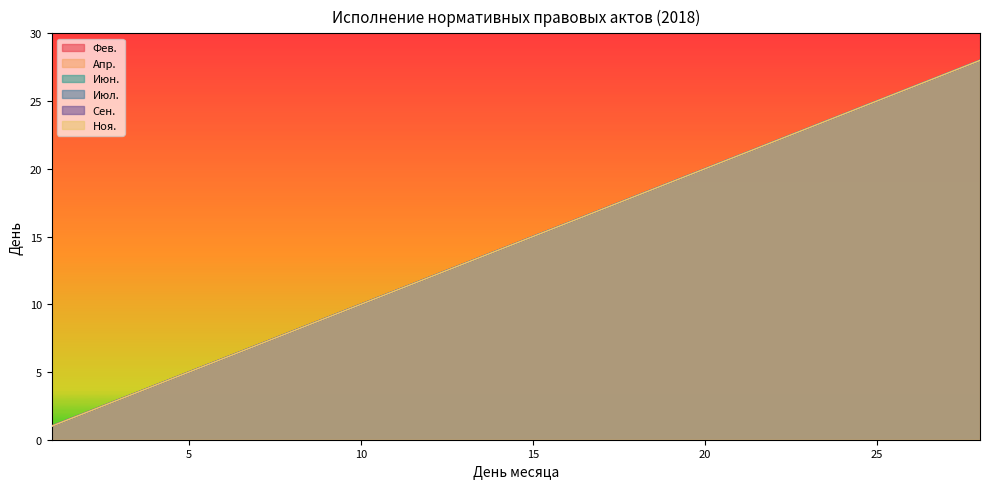

What is the smallest value displayed?

1